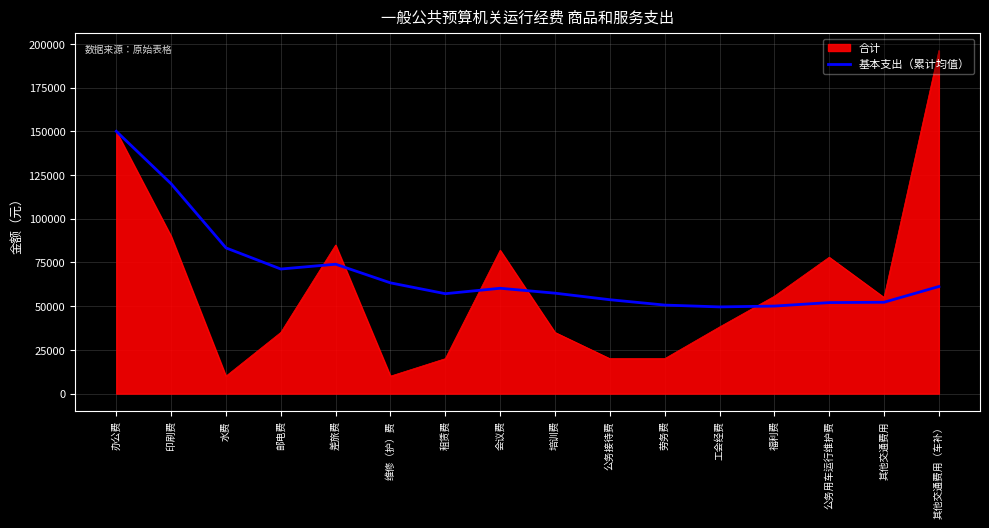

List the series in order of their peak value, lowest first.

基本支出（累计均值）, 合计